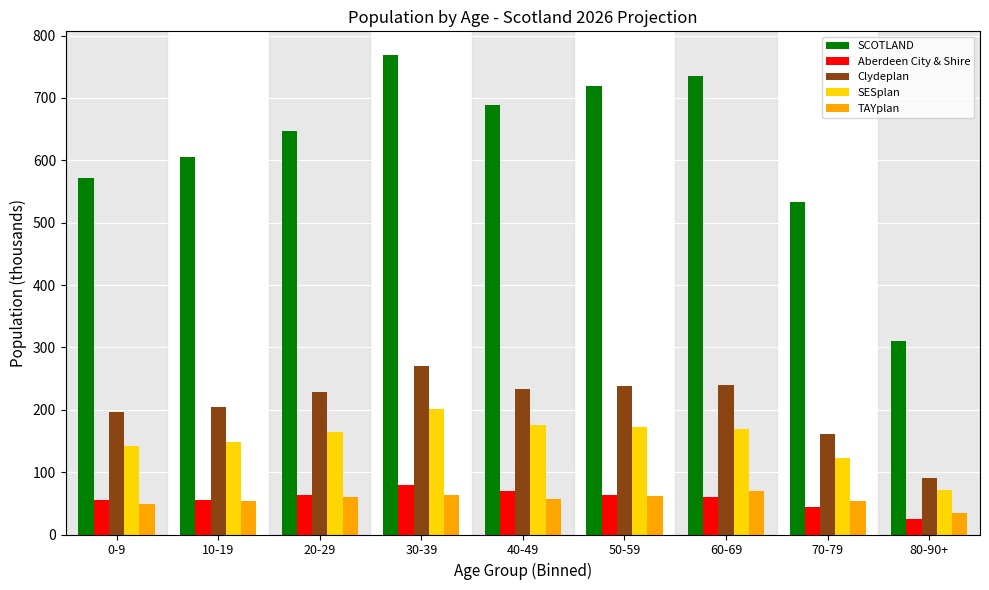

What is the difference between the highest and lowest values at 40-49?

630.4